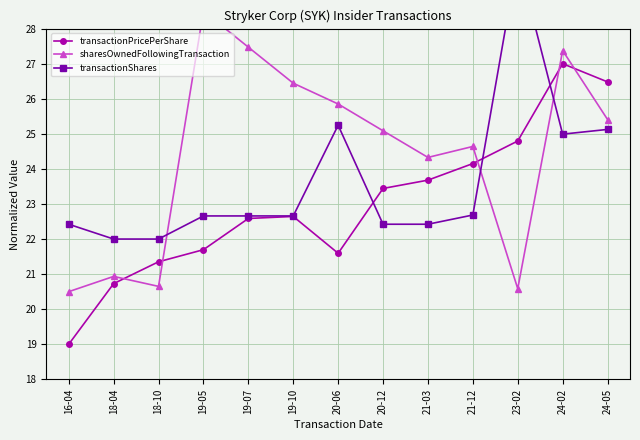

At which label is sharesOwnedFollowingTransaction closest to 24?

21-03